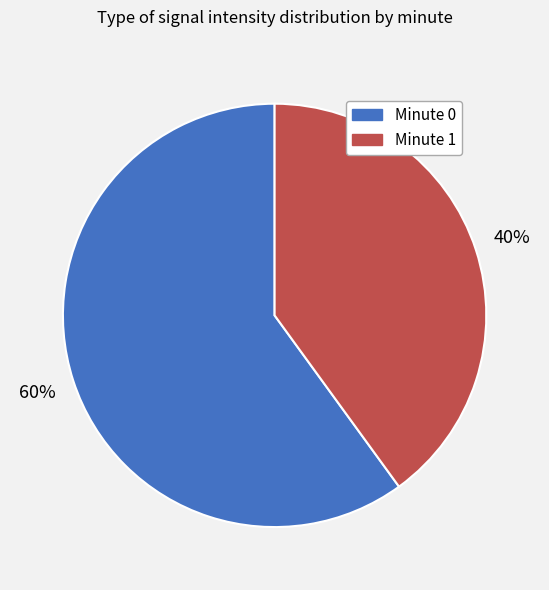

What is the smallest slice in the pie chart?

Minute 1